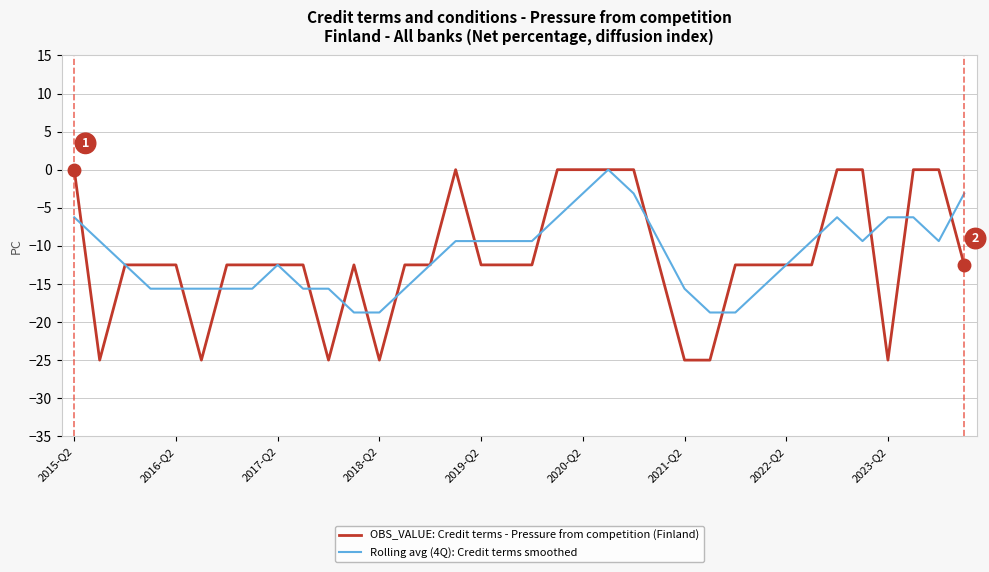

Which series has the largest range (max minus min)?

OBS_VALUE: Credit terms - Pressure from competition (Finland)